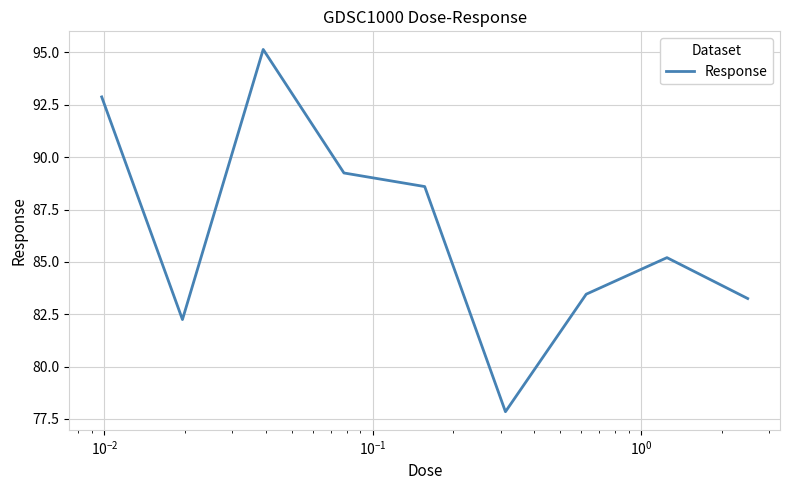

What is the greatest value displayed?

95.1